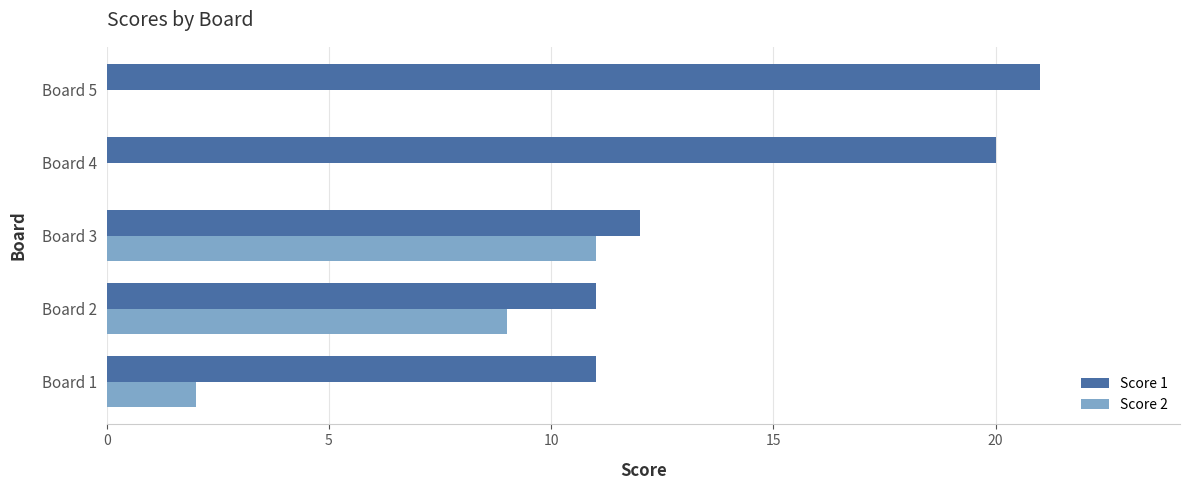

What is the sum of the Score 1 values at Board 5 and Board 3?

33